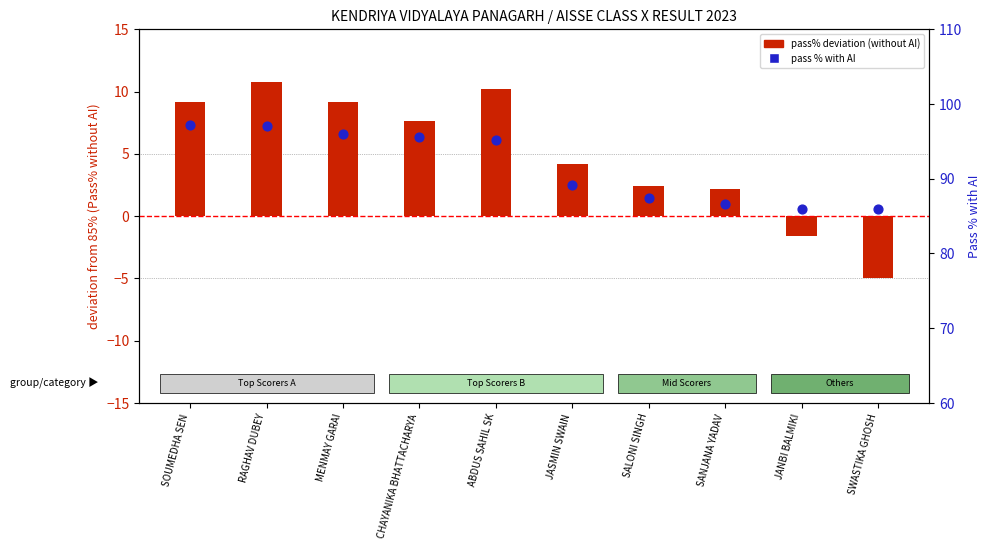

Is the value of pass% deviation from 85 at SWASTIKA GHOSH greater than the value of Pass% with AI at SALONI SINGH?

No